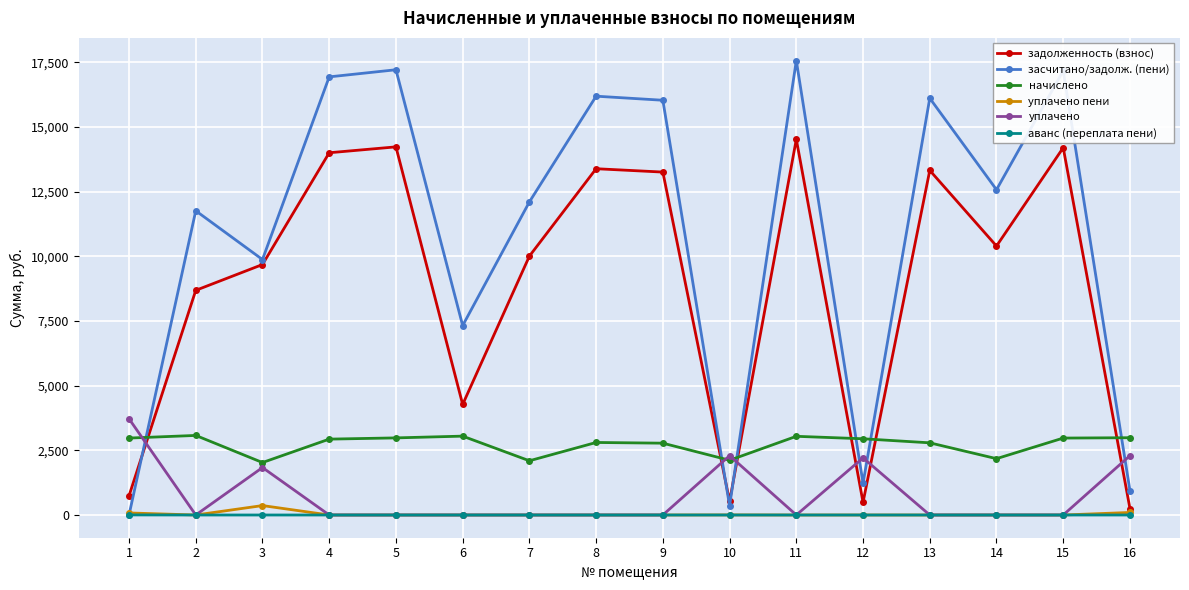

What is the greatest value displayed?

17561.8